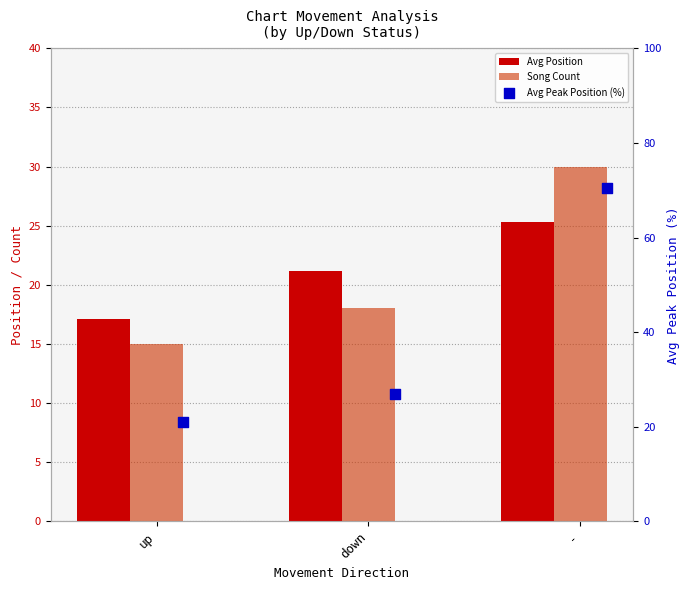

Is the value of Avg Position at down greater than the value of Avg Peak Position (%) at -?

No